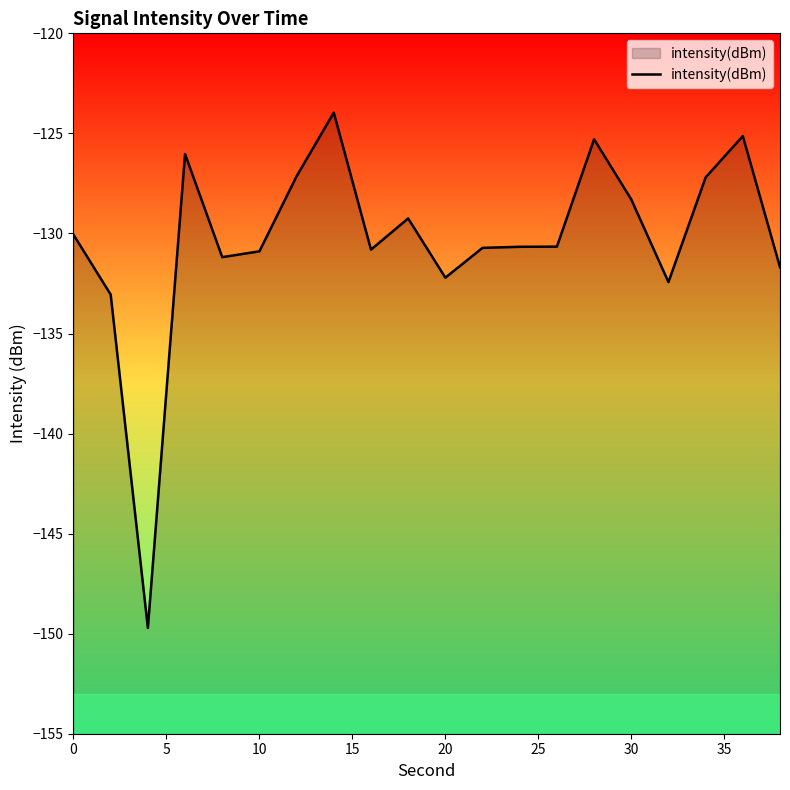

The value at 30 is -128.3. True or false?

True